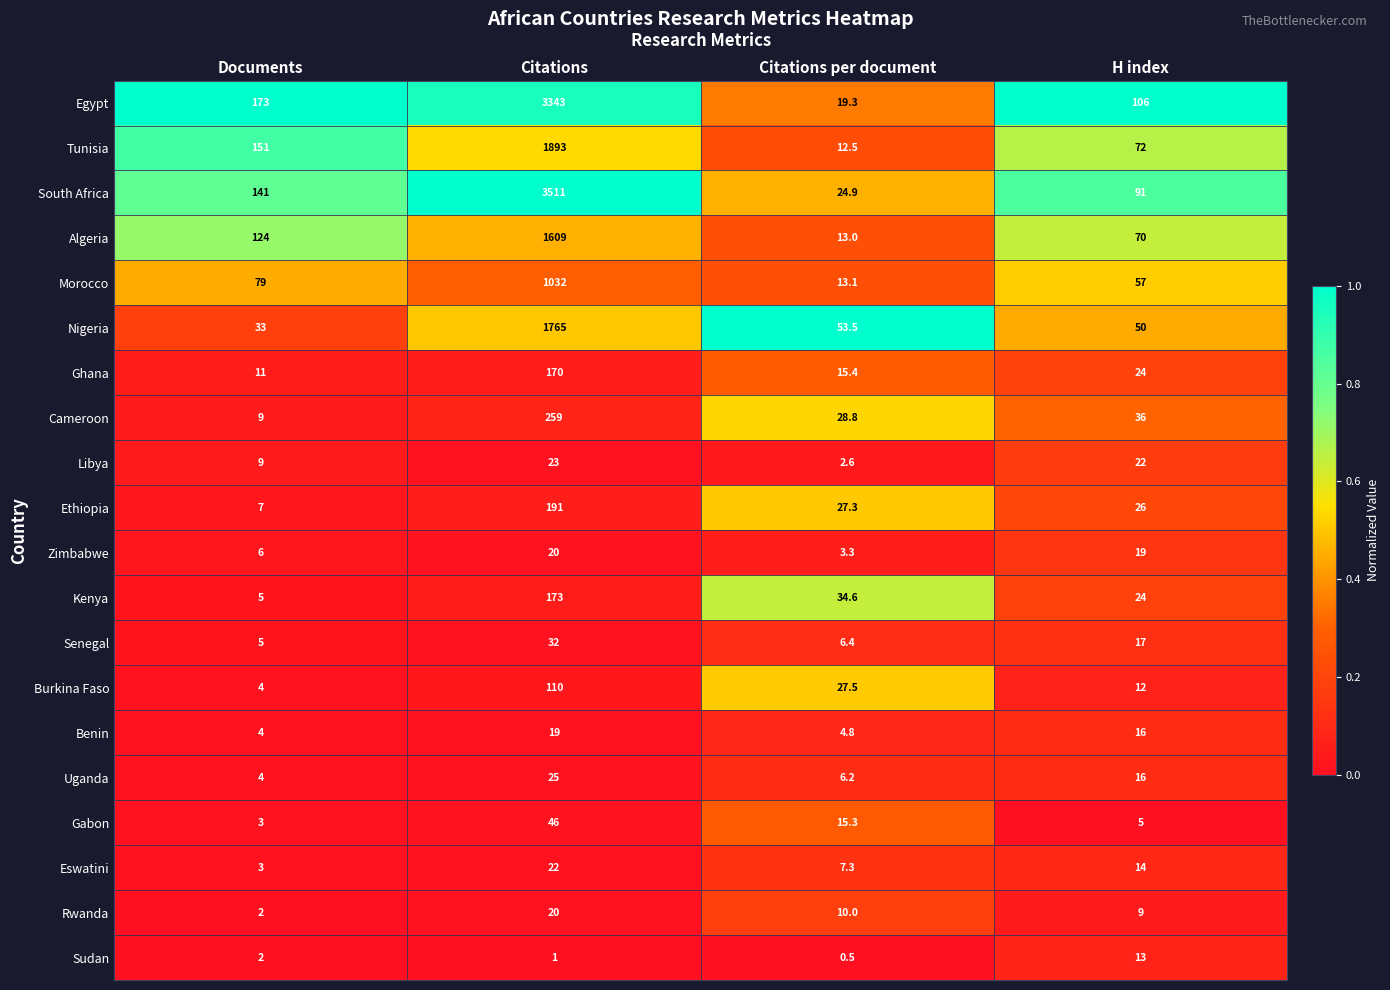

The value of Senegal at Documents is 5.0. True or false?

True